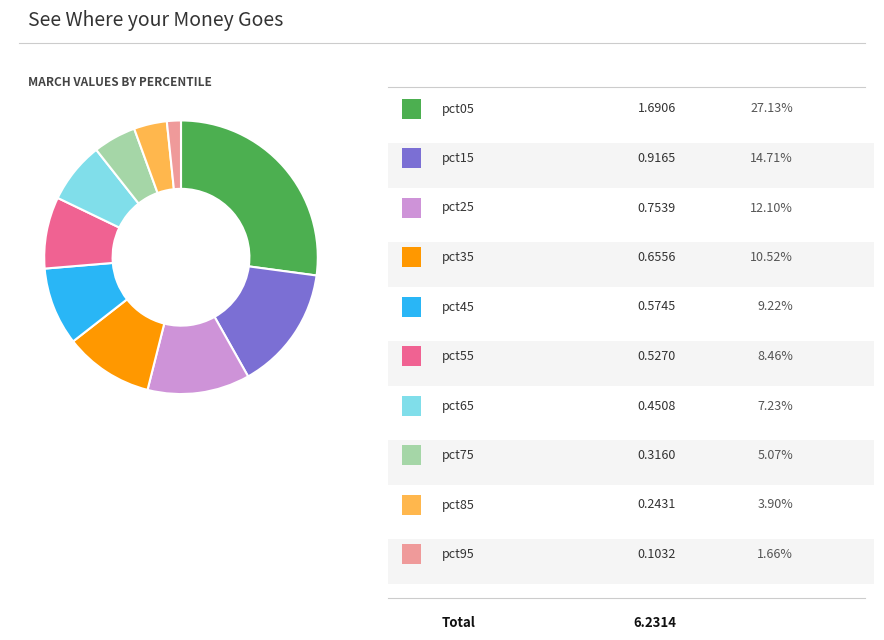

Is there a majority slice in this chart?

No